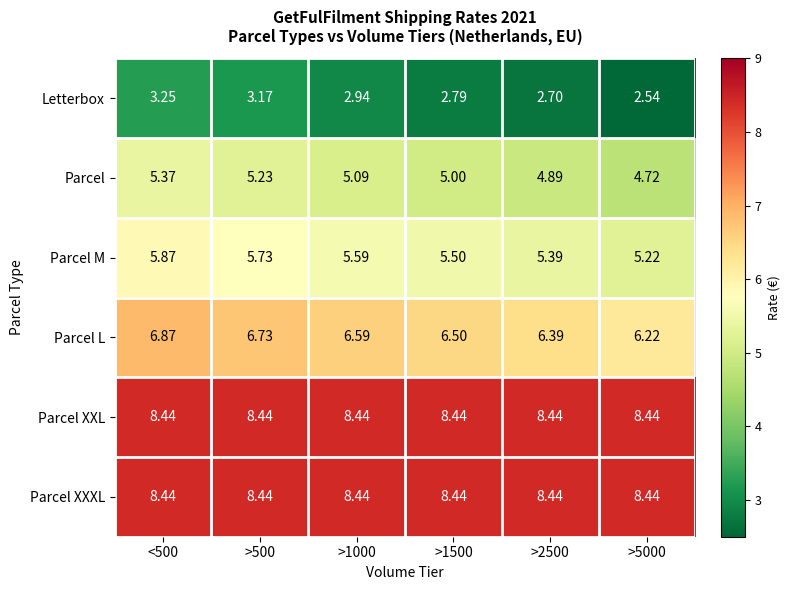

Which series has the largest range (max minus min)?

Letterbox